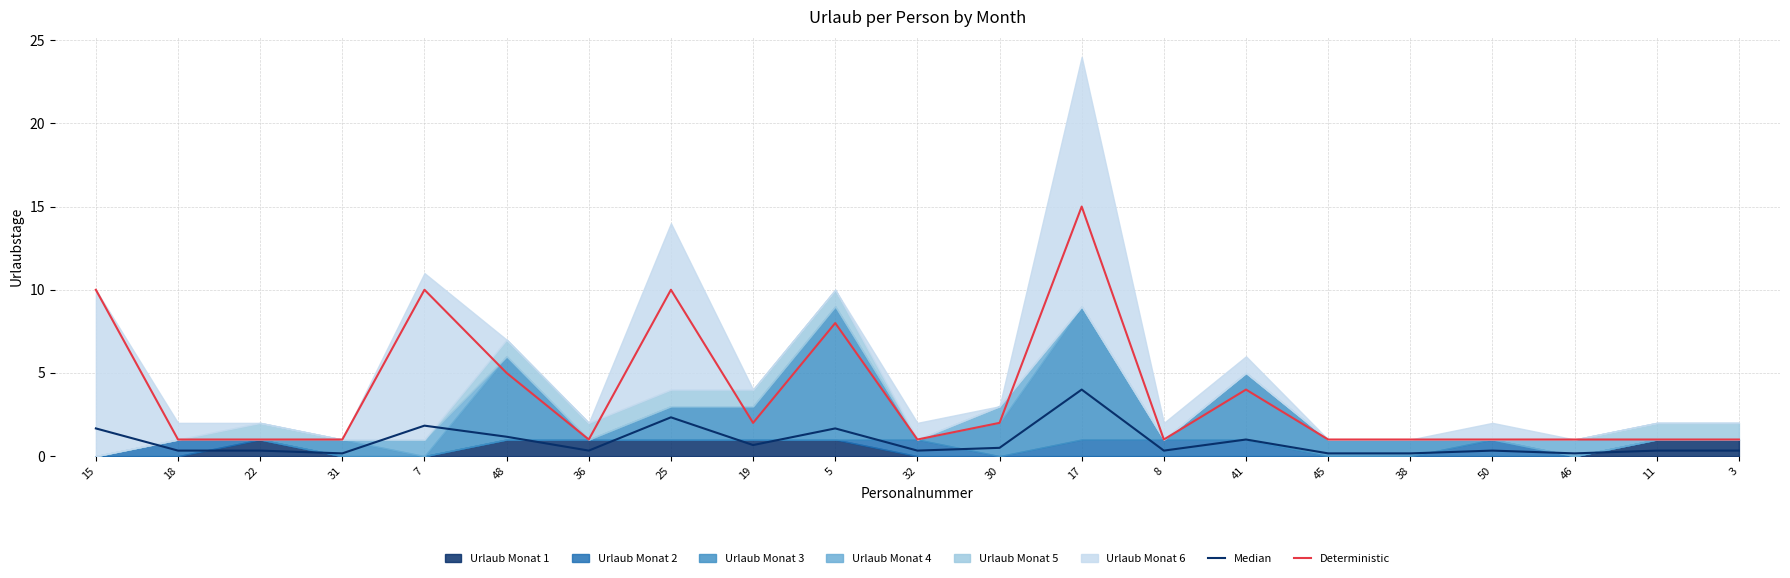

Which category has the highest value in the Median series?

17